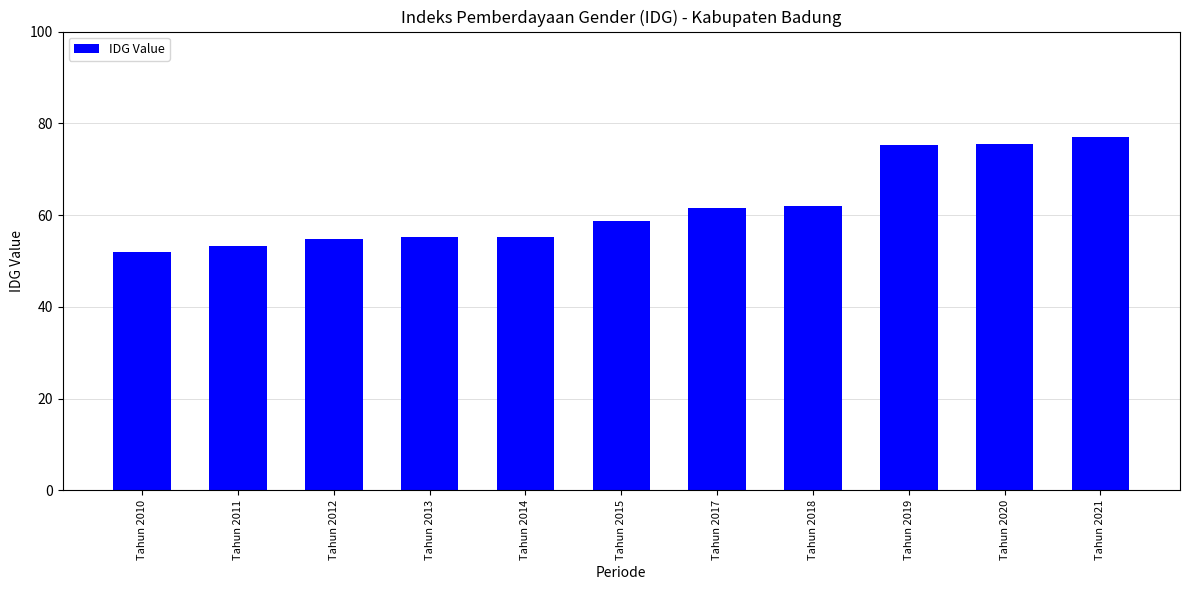

True or false: the data shows 55.2 at Tahun 2014.

True